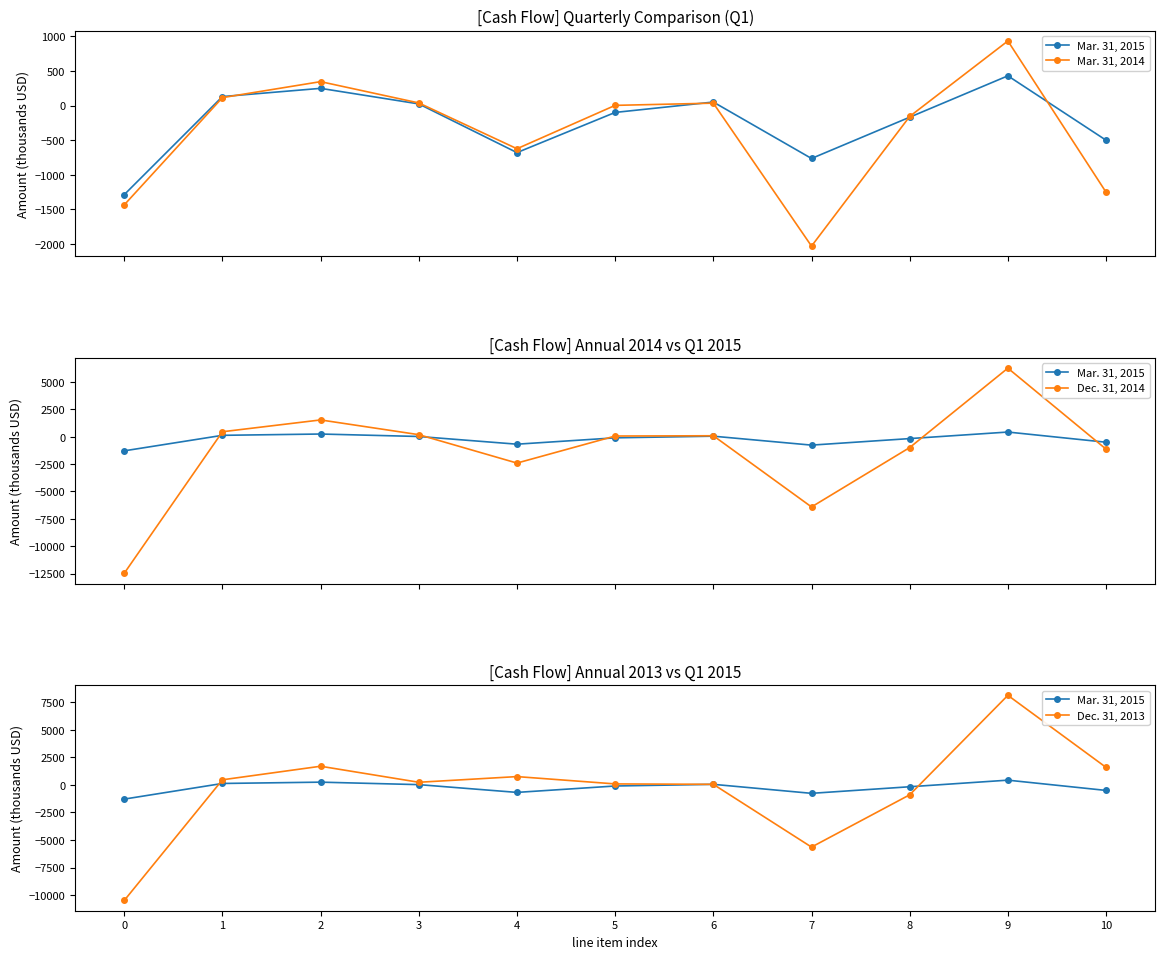

Reading left to right, list all the values displayed in this chart.

Mar. 31, 2015: -1287	131	250	25	-679	-98	52	-764	-167	431	-500
Mar. 31, 2014: -1435	116	347	39	-623	4	36	-2031	-156	935	-1252
Dec. 31, 2014: -12478	458	1538	191	-2405	67	92	-6415	-987	6270	-1132
Dec. 31, 2013: -10479	464	1693	240	754	90	52	-5638	-896	8123	1589